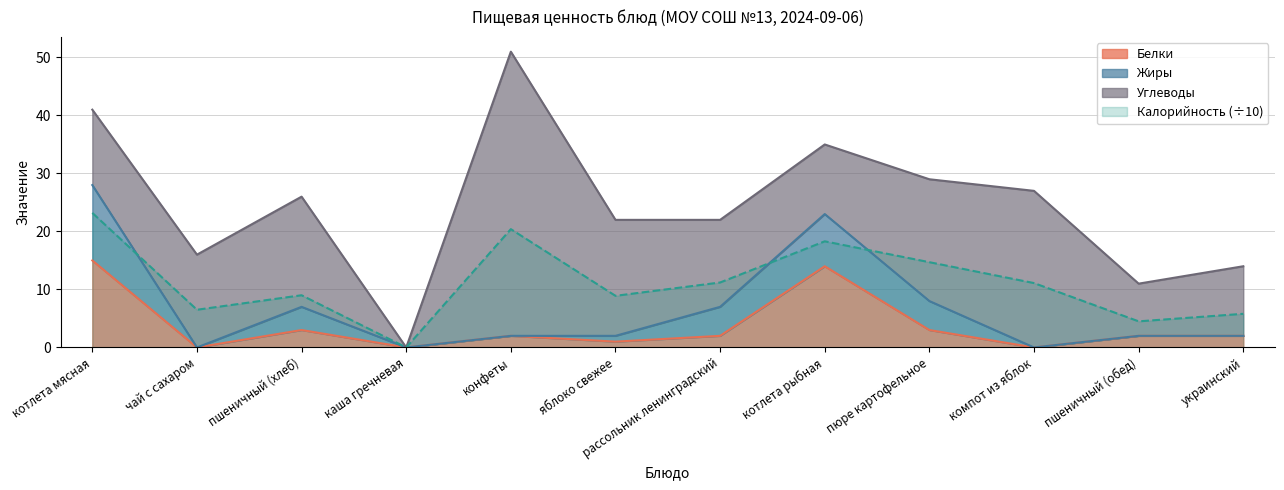

What is the average value of the Калорийность series?

11.1